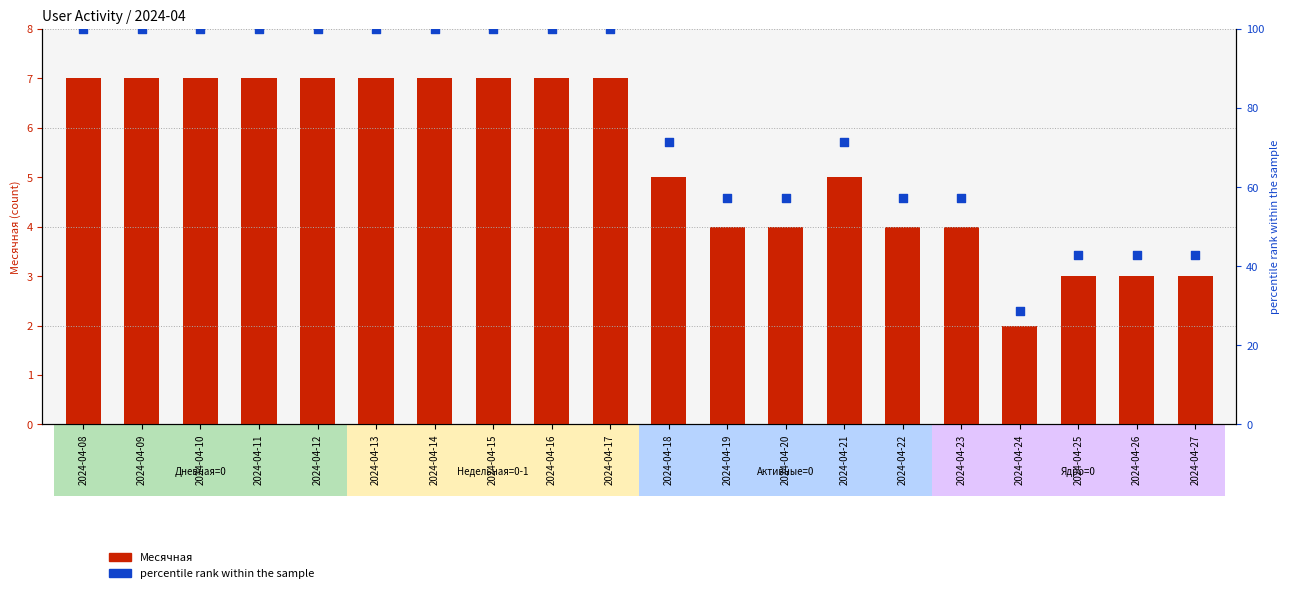

Which series contains the lowest Y value?

Месячная